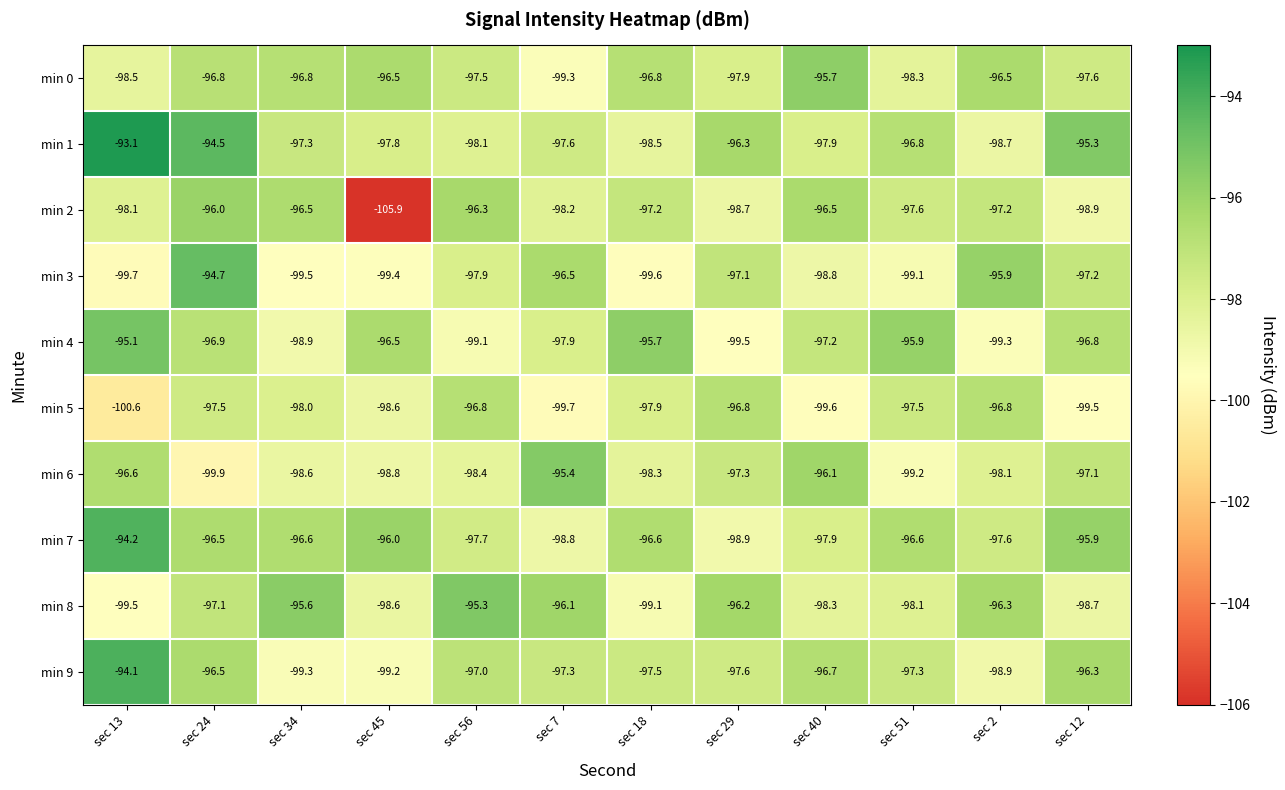

Which series changed the most between sec 40 and sec 51?

min 6